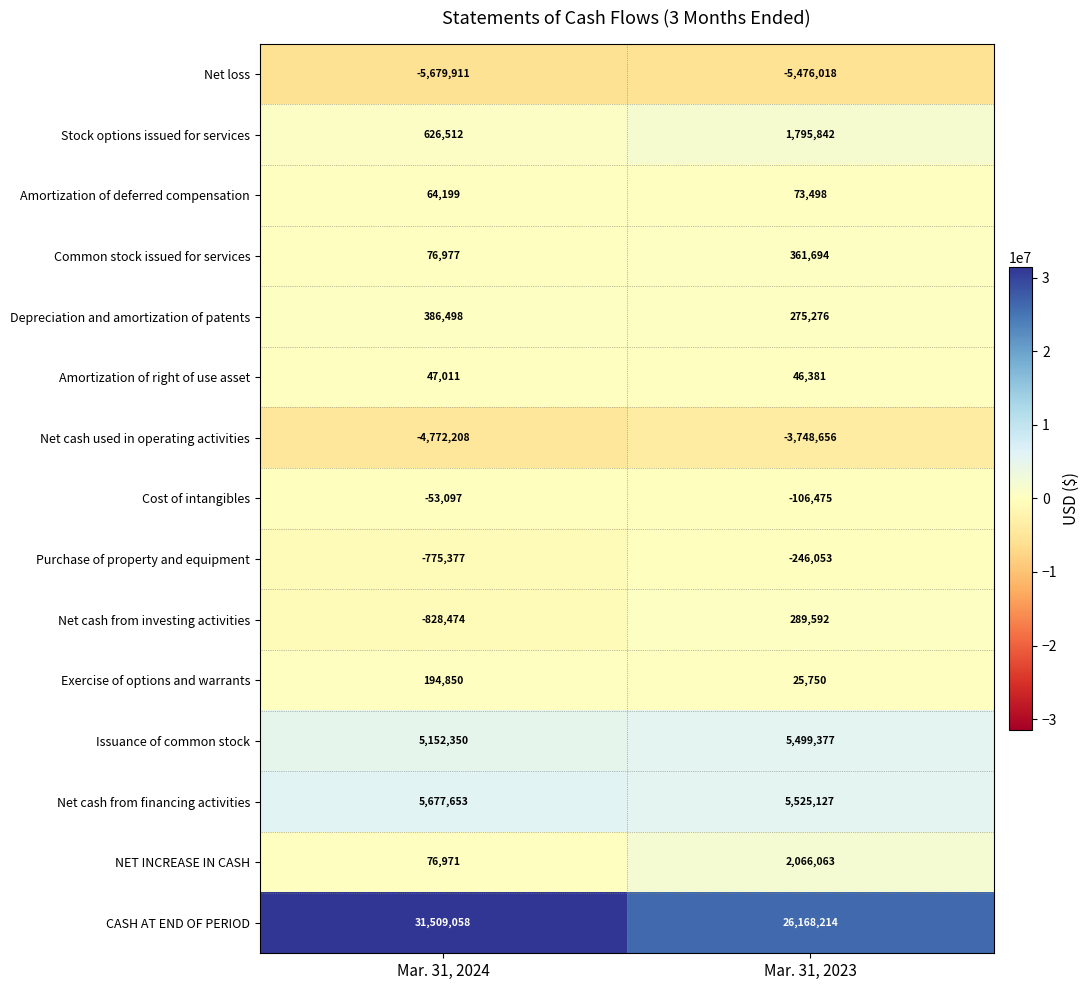

At which label is Net cash from investing activities closest to -269441?

Mar. 31, 2024